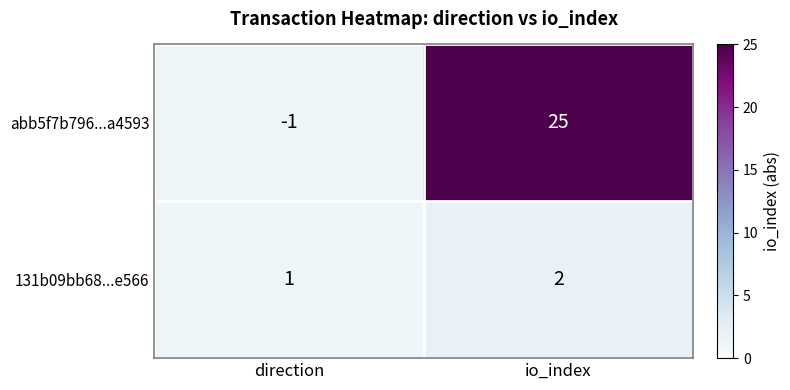

List the series in order of their peak value, highest first.

abb5f7b796...a4593, 131b09bb68...e566